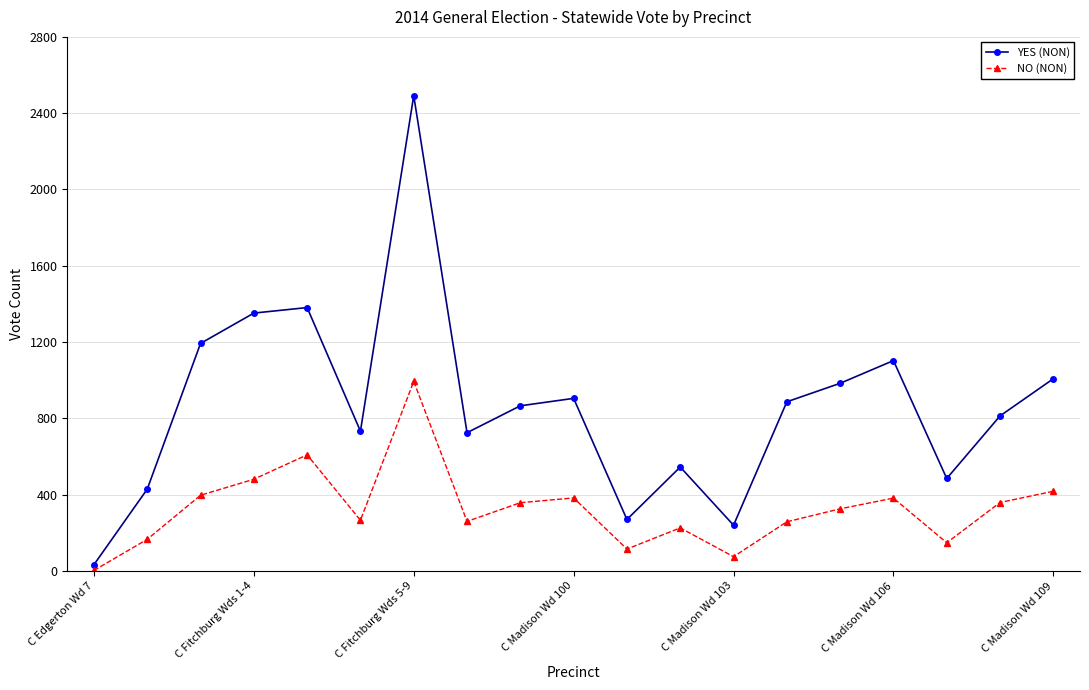

What is the difference between the second highest and minimum values in the YES (NON) series?

1348